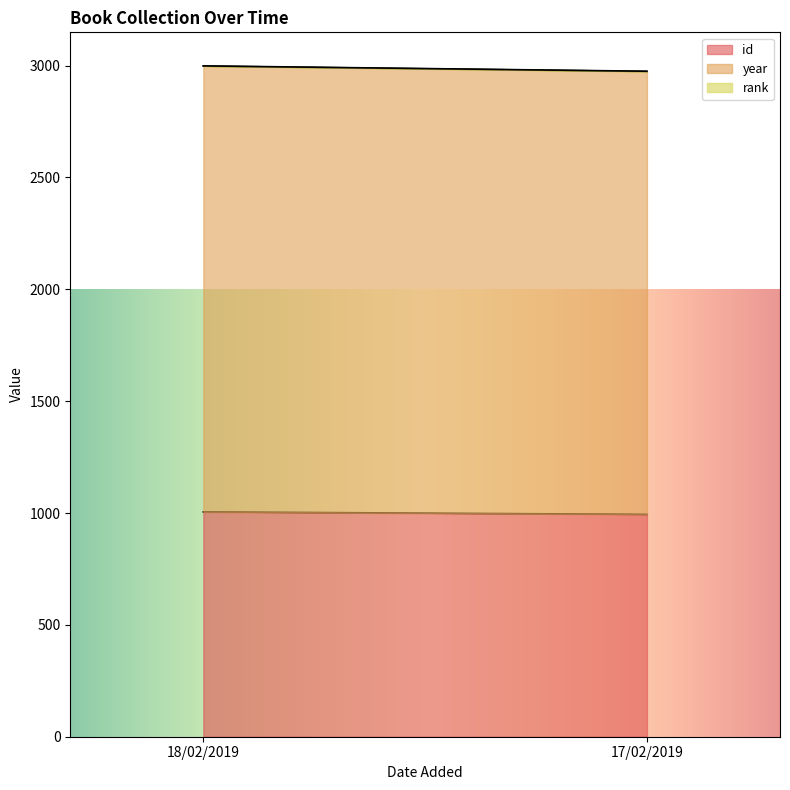

Reading left to right, what are all the values shown in this chart?

id: 1005	994
year: 1993	1980
rank: 1	1